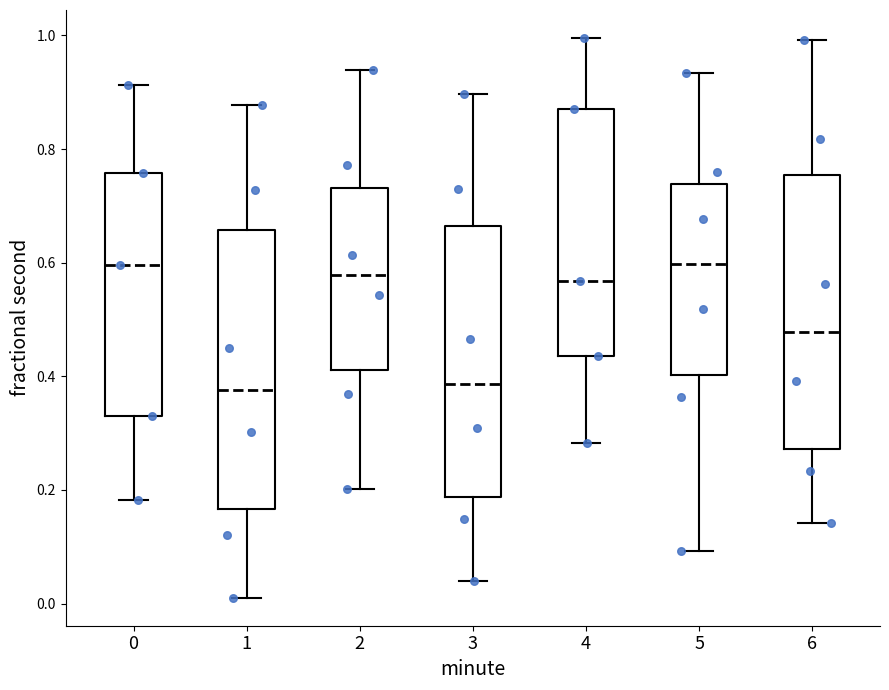

Reading left to right, read every box against the y-axis: the position of its median line, the range the box covers, and the ends of its whiskers. The values are not printed on the chart, so give them approximately, as read against the axis.

0: median 0.60, box 0.32 to 0.76, whiskers 0.18 to 0.92
1: median 0.38, box 0.16 to 0.66, whiskers 0.02 to 0.88
2: median 0.58, box 0.42 to 0.74, whiskers 0.20 to 0.94
3: median 0.38, box 0.18 to 0.66, whiskers 0.04 to 0.90
4: median 0.56, box 0.44 to 0.88, whiskers 0.28 to 1.00
5: median 0.60, box 0.40 to 0.74, whiskers 0.10 to 0.94
6: median 0.48, box 0.28 to 0.76, whiskers 0.14 to 1.00